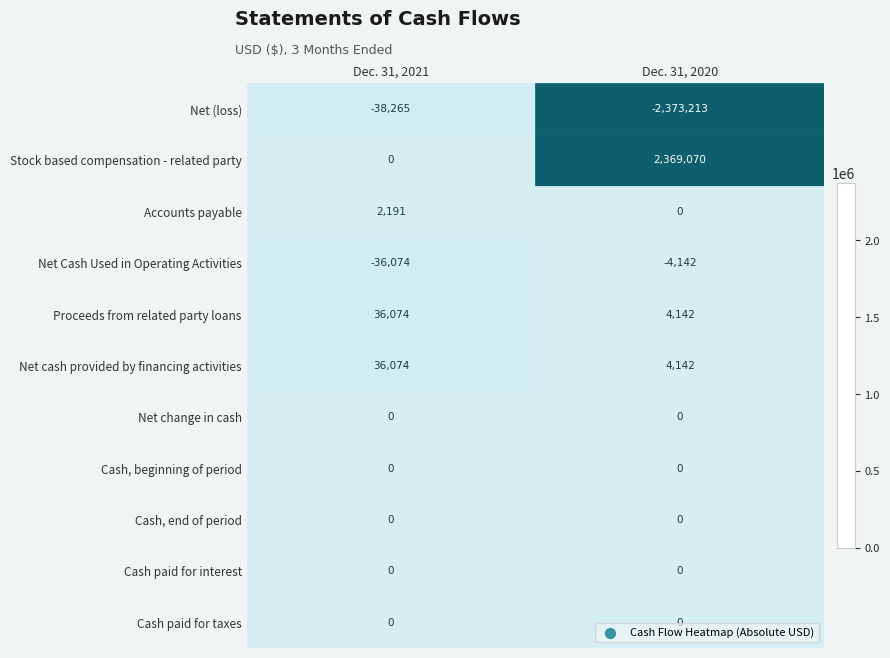

At which category is the sum across all series the highest?

Dec. 31, 2021